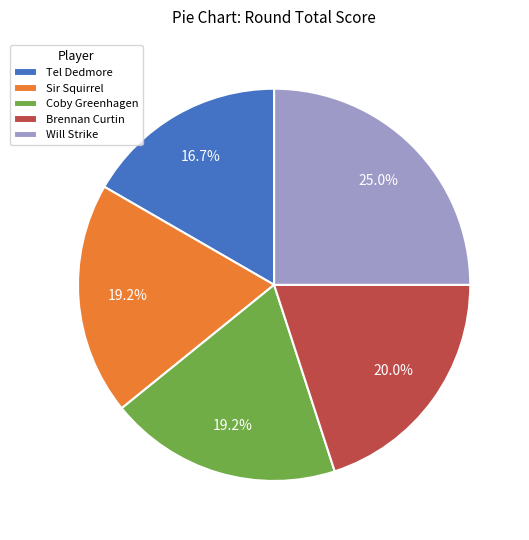

Combined, what portion of the pie is Tel Dedmore and Brennan Curtin?

36.7%